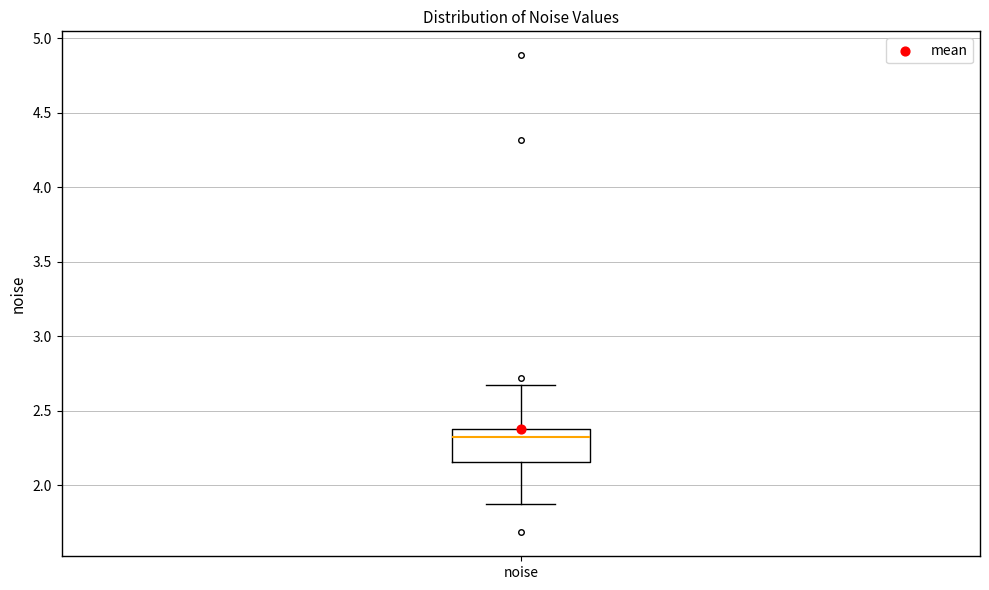

Transcribe this box plot: give where the median line is, the range the box spans, and where the two whiskers end, as read against the y-axis. The values are not printed on the chart, so give them approximately, as read against the axis.

median 2.30, box 2.15 to 2.40, whiskers 1.85 to 2.65